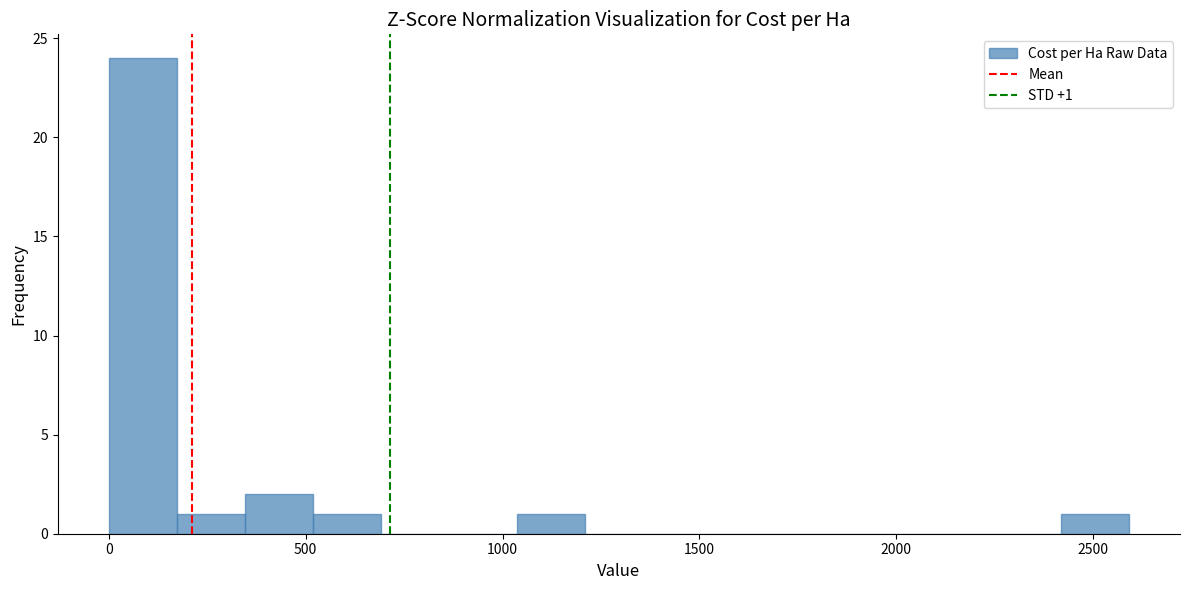

Around what value on the x-axis is the tallest bar? Give the approximate position of its centre, as read against the axis.

100